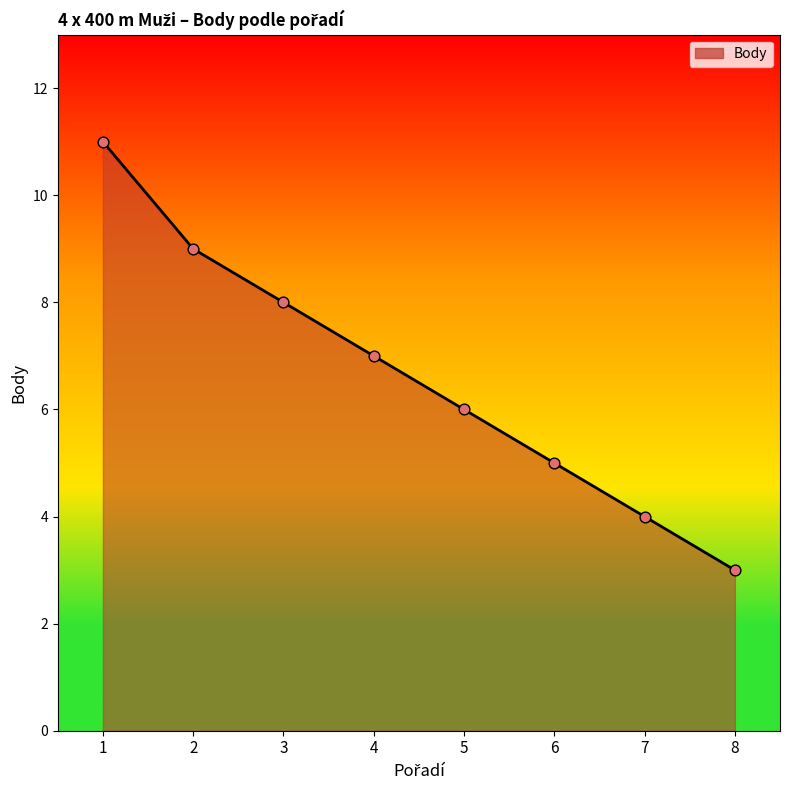

What is the change in value from 1 to 4?

-4